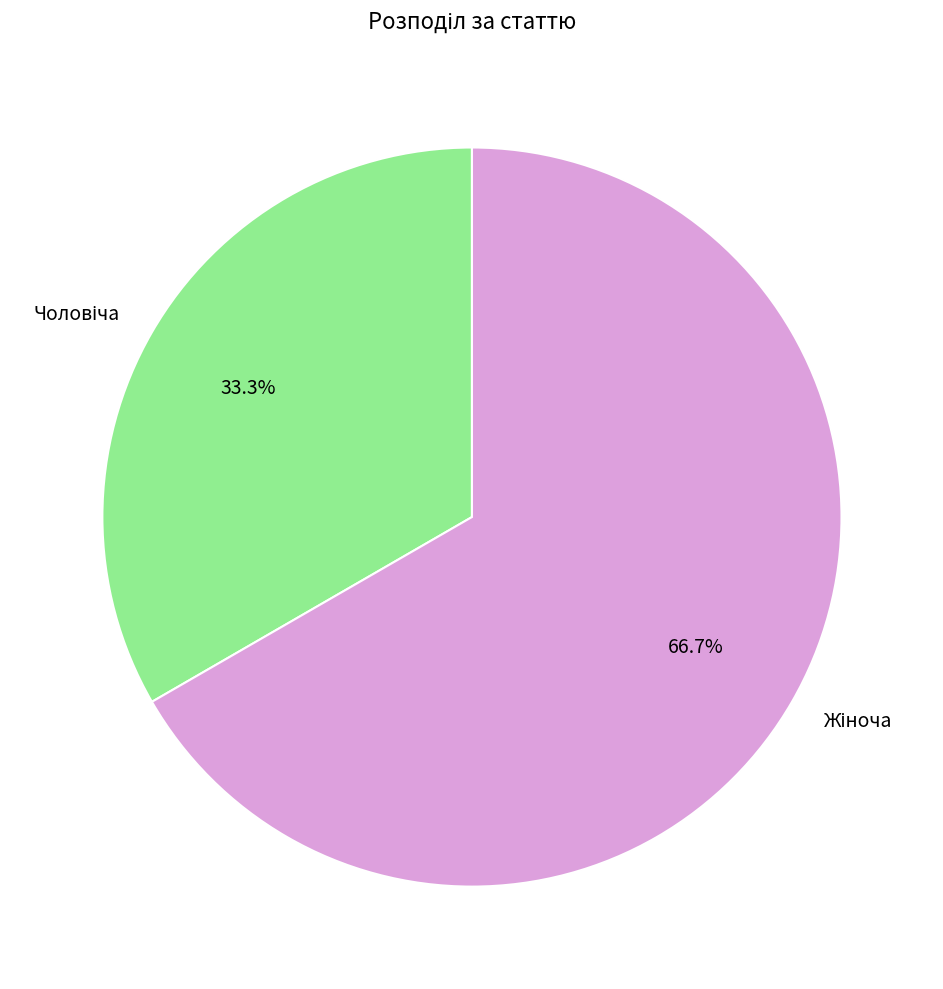

Is there any slice that represents more than half of the pie?

Yes